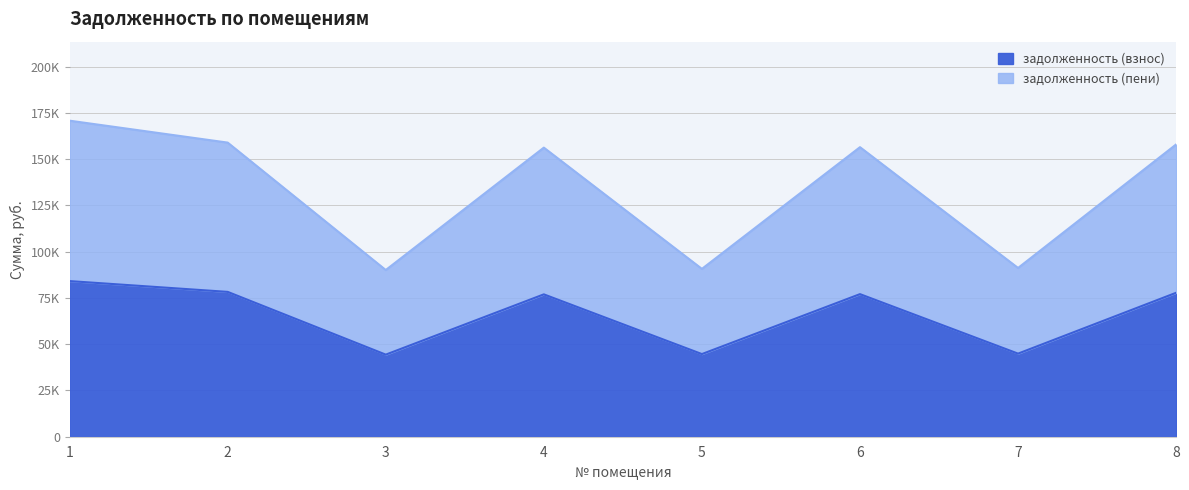

Where is the first local maximum for задолженность (взнос)?

4